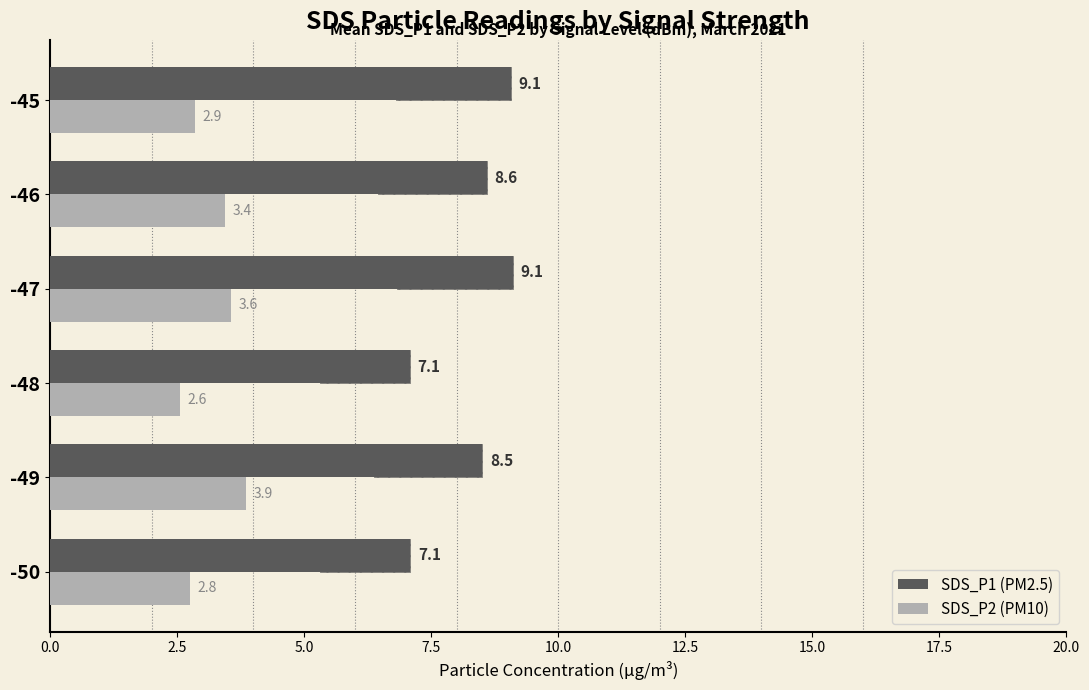

How many bars are there in each group?

2